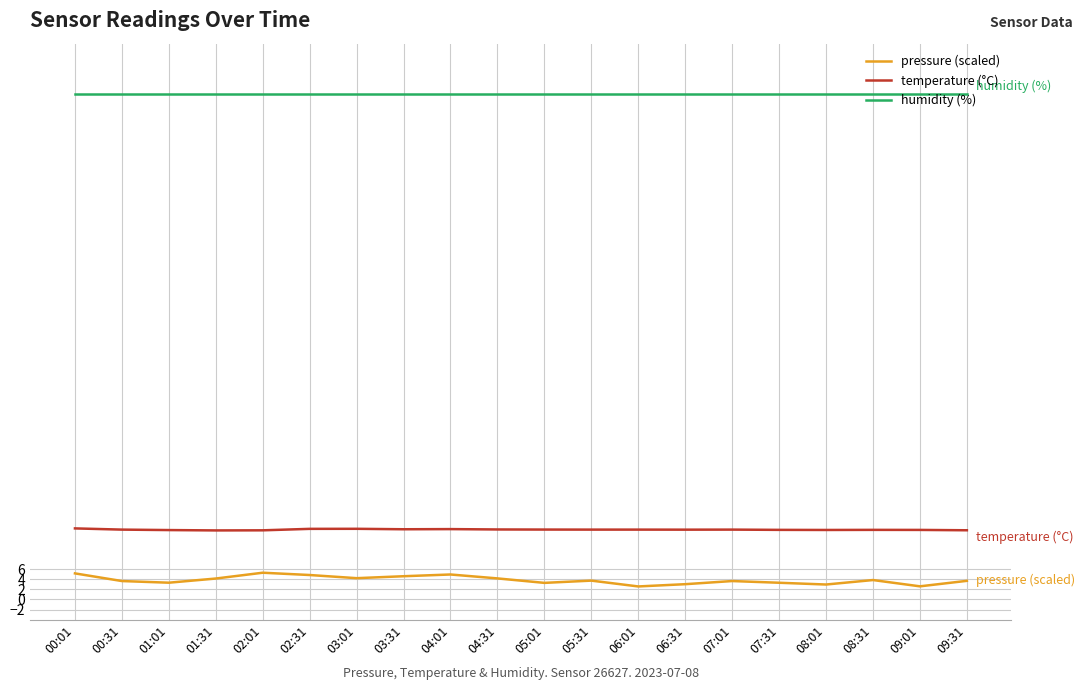

What position from the left is 08:01?

17